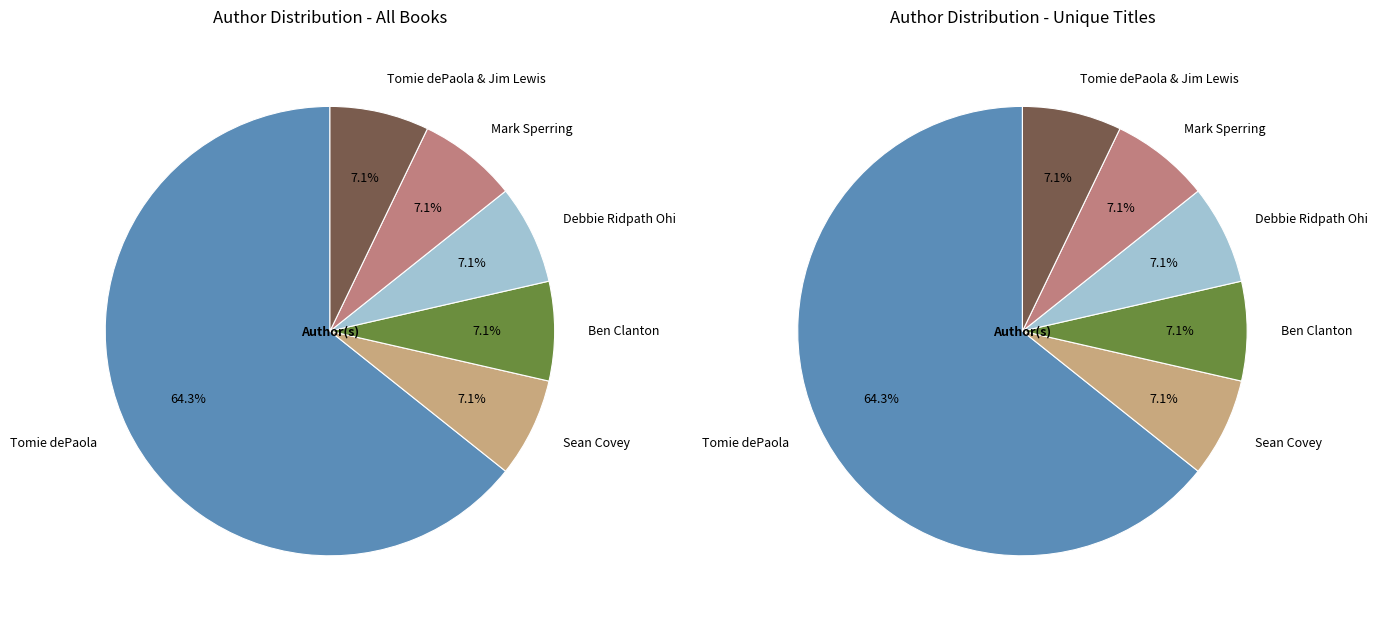

What is the ratio of the value at Mark Sperring to the value at Sean Covey?

1.0